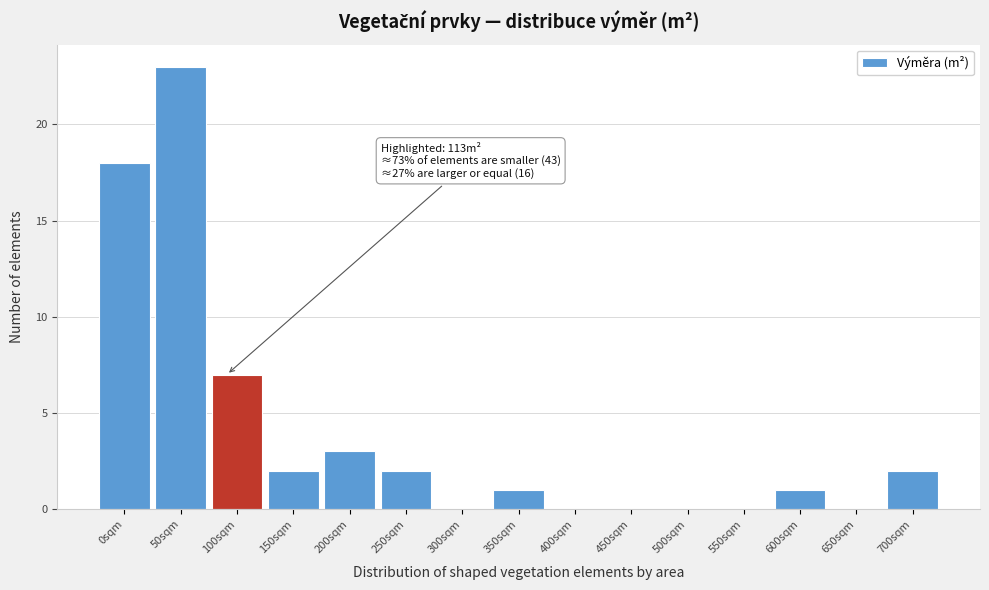

Reading right to left, transcribe all the data shown in this chart.

700sqm=2	650sqm=0	600sqm=1	550sqm=0	500sqm=0	450sqm=0	400sqm=0	350sqm=1	300sqm=0	250sqm=2	200sqm=3	150sqm=2	100sqm=7	50sqm=23	0sqm=18